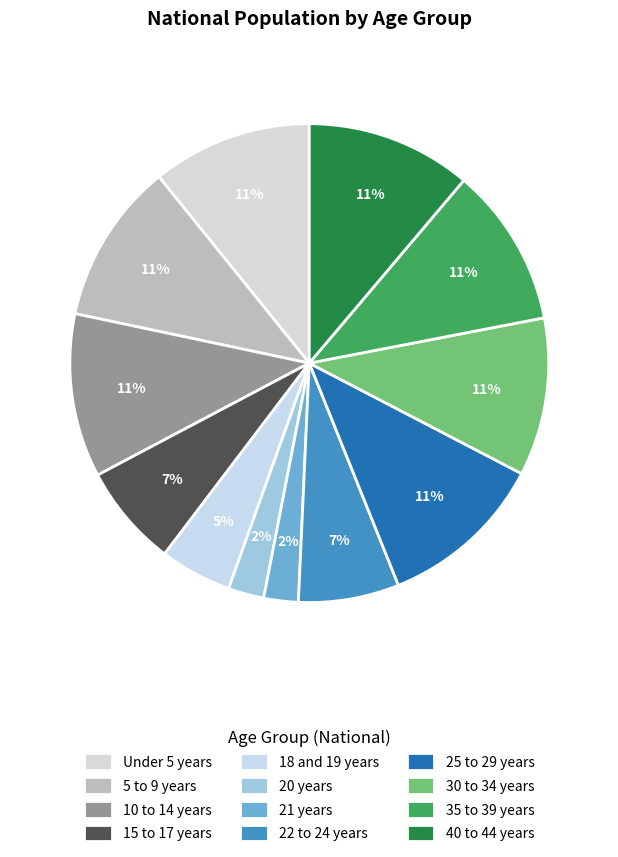

Is there any slice that represents more than half of the pie?

No